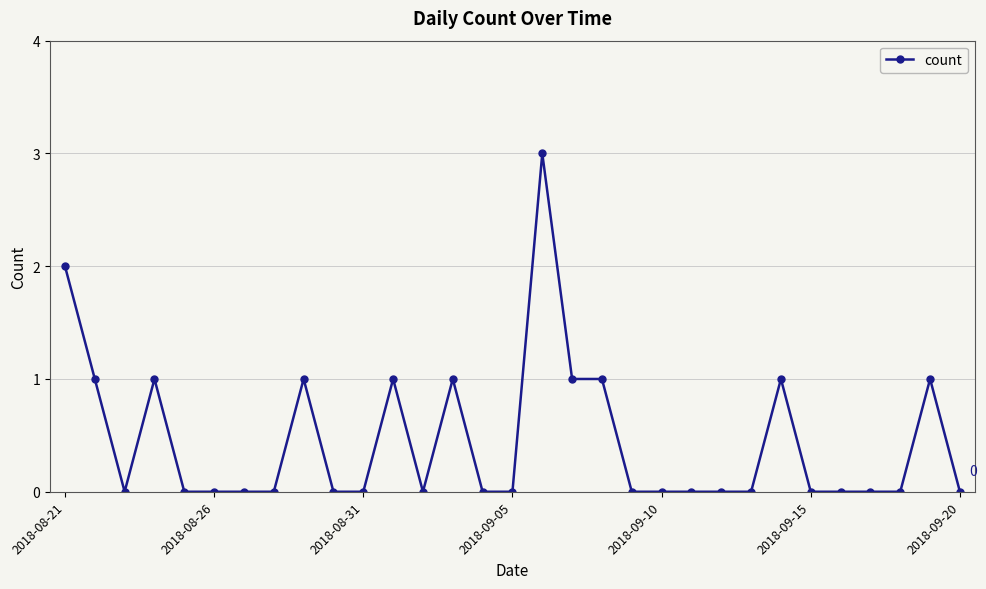

How many data points does each series have?

31